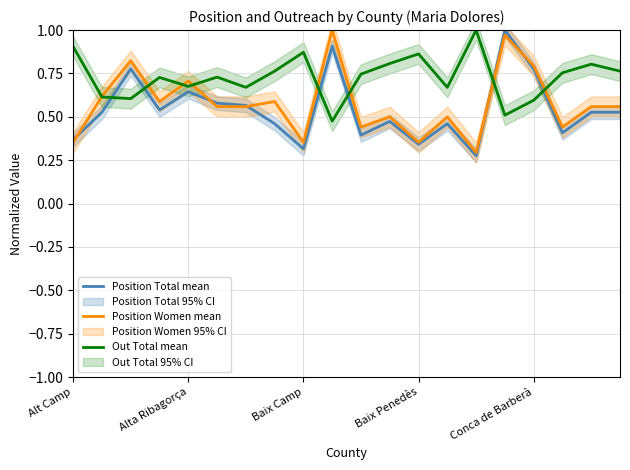

What are all the series names shown in the legend?

Position Total mean, Position Women mean, Out Total mean